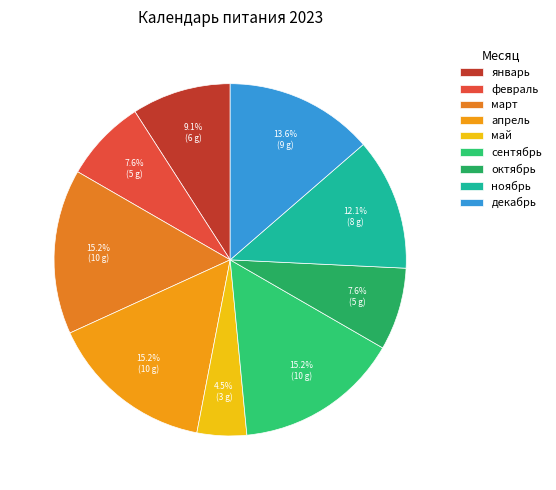

To the nearest percent, what is the average slice percentage?

11%